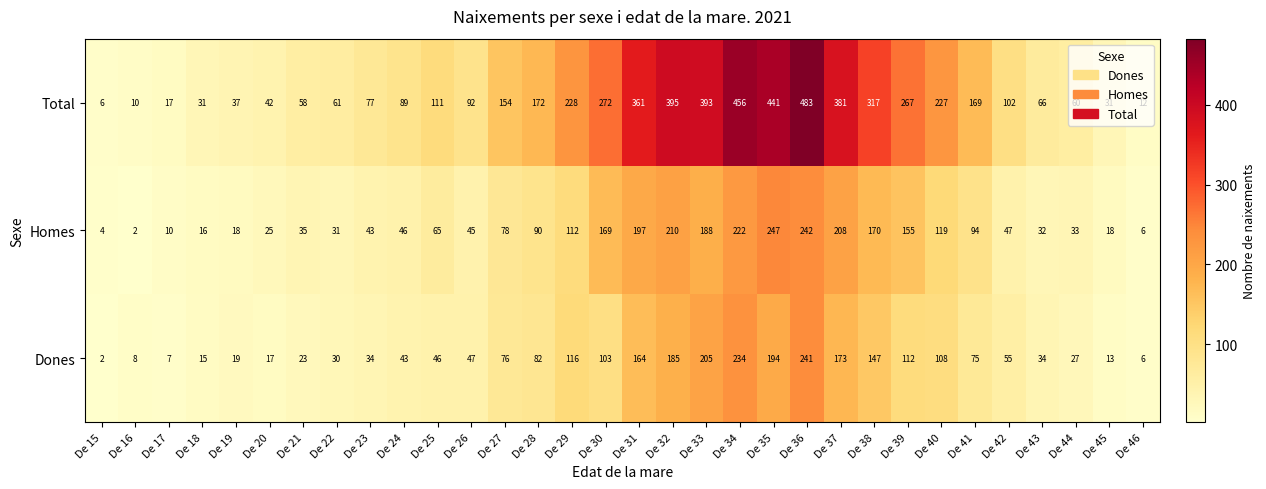

List the series in order of their peak value, lowest first.

Dones, Homes, Total